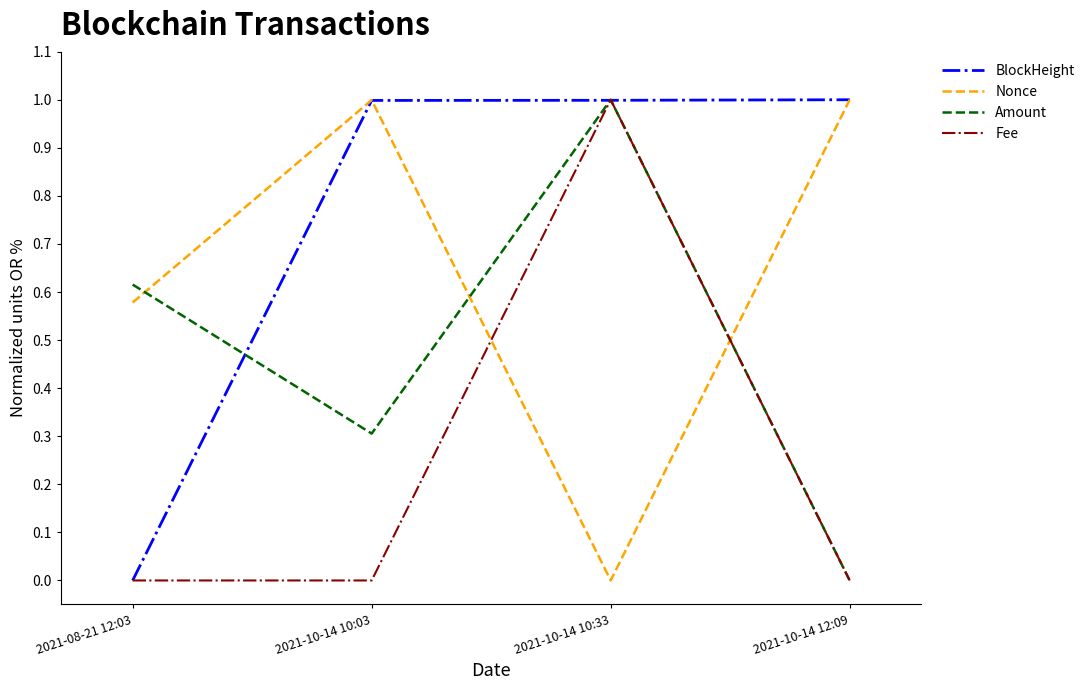

What are all the series names shown in the legend?

BlockHeight, Nonce, Amount, Fee